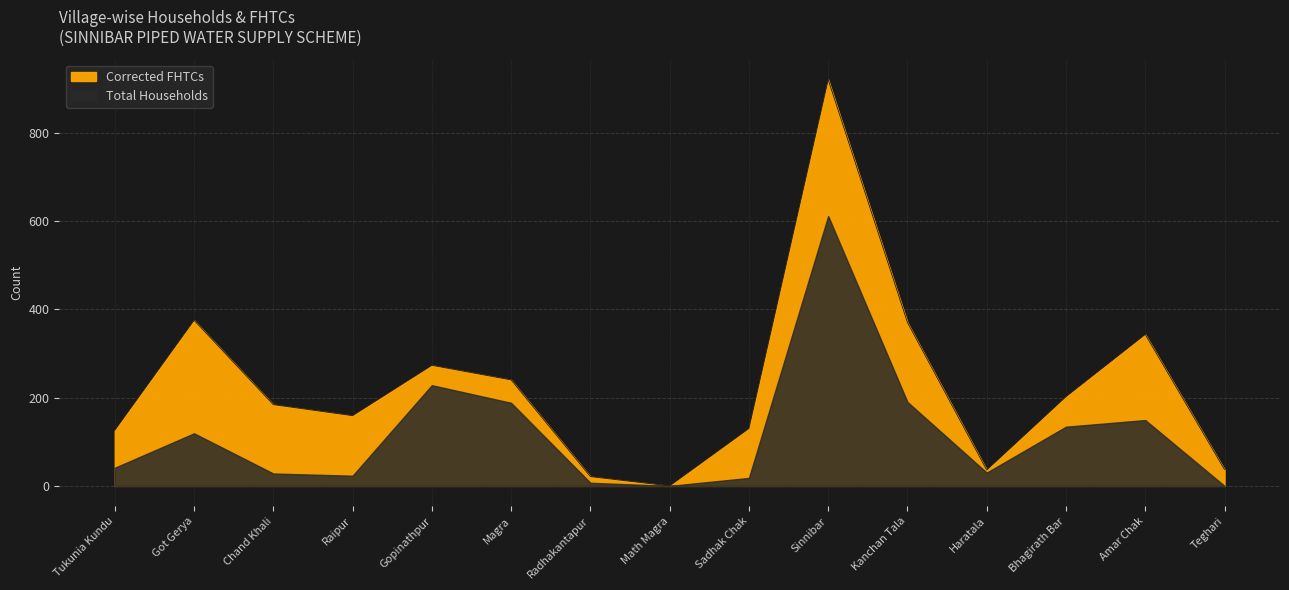

What value does the Total Households series have at Radhakantapur, to the nearest 10?

10